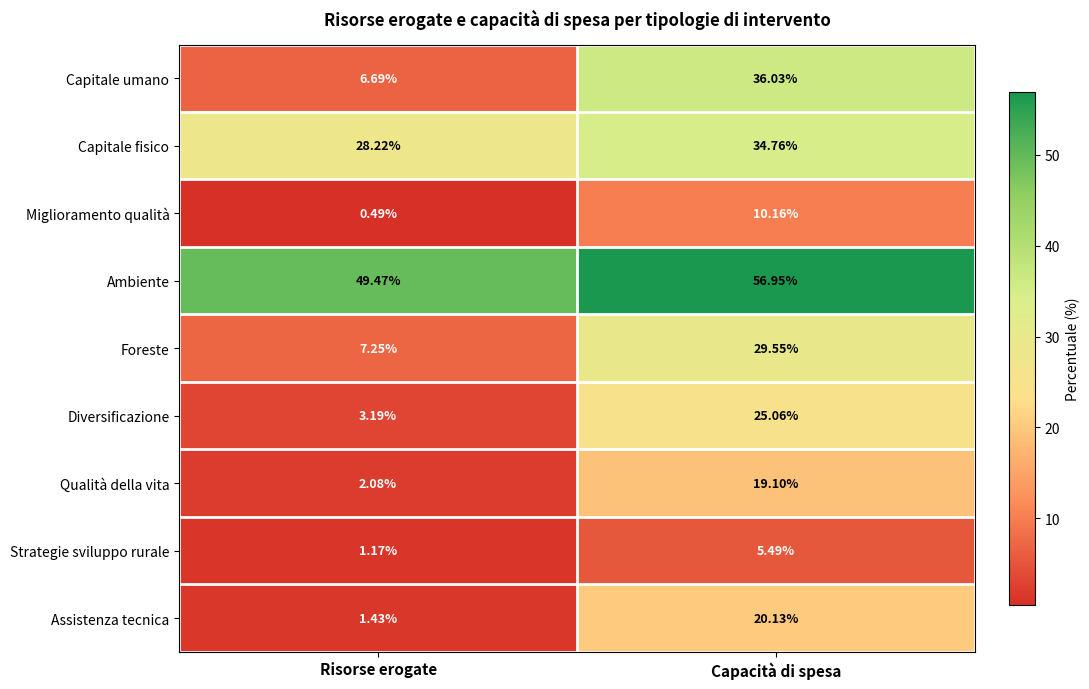

At Capacità di spesa, list the series in order from largest to smallest.

Ambiente, Capitale umano, Capitale fisico, Foreste, Diversificazione, Assistenza tecnica, Qualità della vita, Miglioramento qualità, Strategie sviluppo rurale